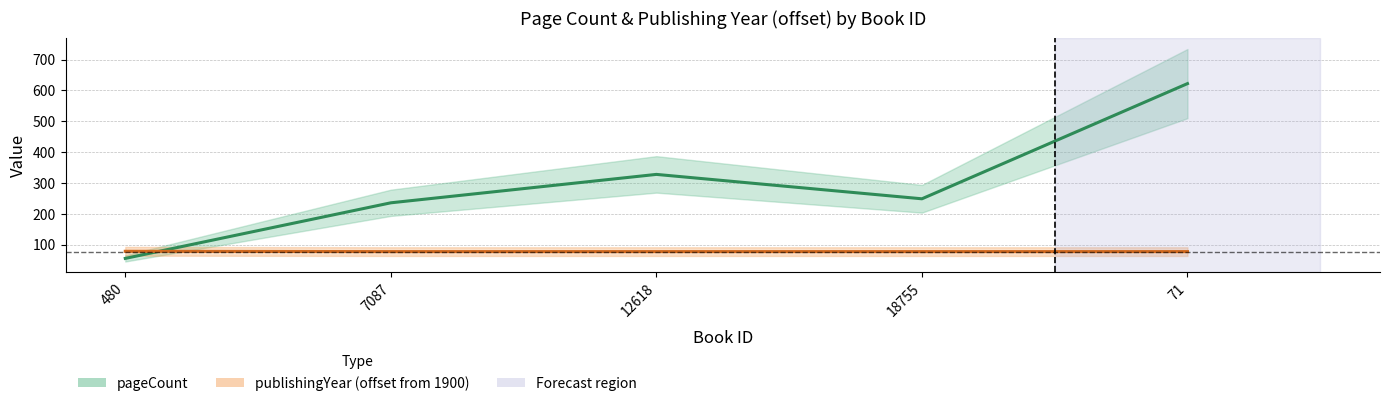

Does the chart display data point markers on the line(s)?

No